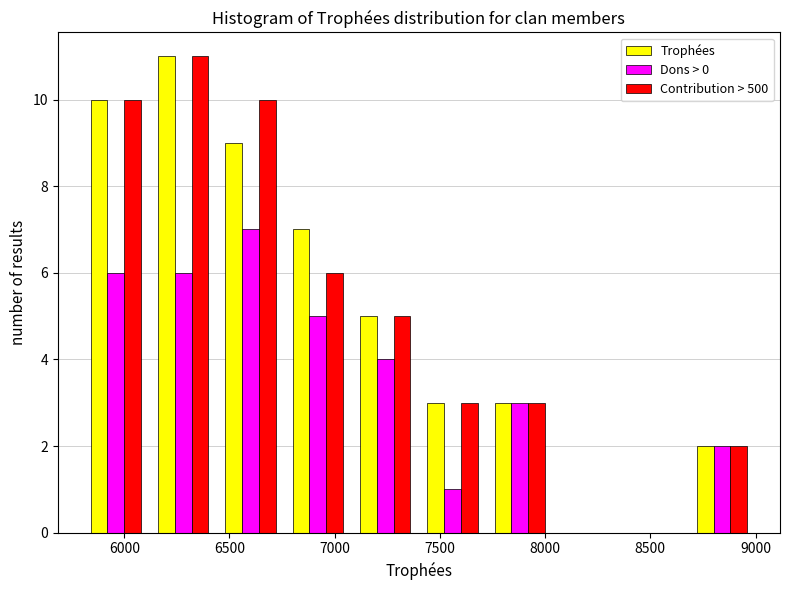

Reading left to right, transcribe this chart: for each range on the x-axis, give the height of each series' bar. Neither the bar edges nor the heights are printed on the chart, so give them approximately, as read against the axes.

5800 to 6120: Trophées=10	Dons > 0=6	Contribution > 500=10
6120 to 6440: Trophées=11	Dons > 0=6	Contribution > 500=11
6440 to 6760: Trophées=9	Dons > 0=7	Contribution > 500=10
6760 to 7080: Trophées=7	Dons > 0=5	Contribution > 500=6
7080 to 7400: Trophées=5	Dons > 0=4	Contribution > 500=5
7400 to 7720: Trophées=3	Dons > 0=1	Contribution > 500=3
7720 to 8040: Trophées=3	Dons > 0=3	Contribution > 500=3
8040 to 8360: Trophées=0	Dons > 0=0	Contribution > 500=0
8360 to 8680: Trophées=0	Dons > 0=0	Contribution > 500=0
8680 to 9000: Trophées=2	Dons > 0=2	Contribution > 500=2